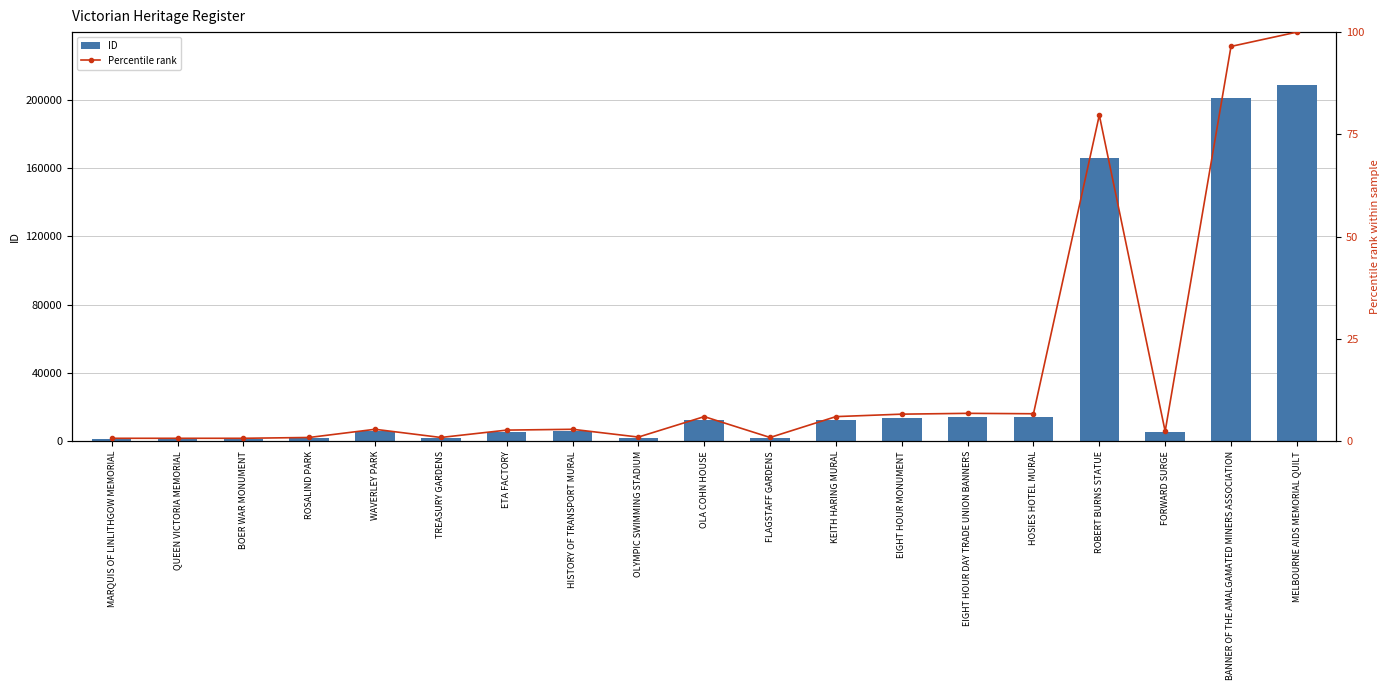

At OLYMPIC SWIMMING STADIUM, list the series in order from smallest to largest.

Percentile rank, ID